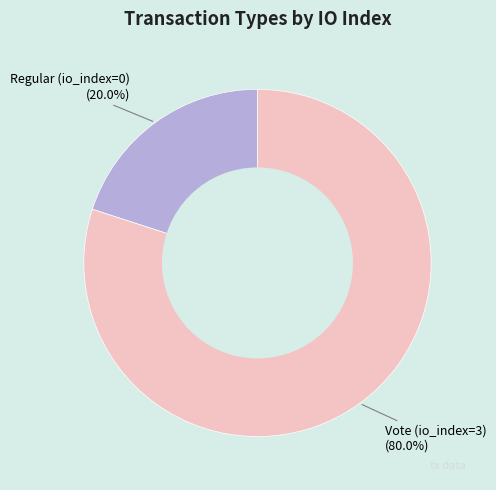

Is there a majority slice in this chart?

Yes